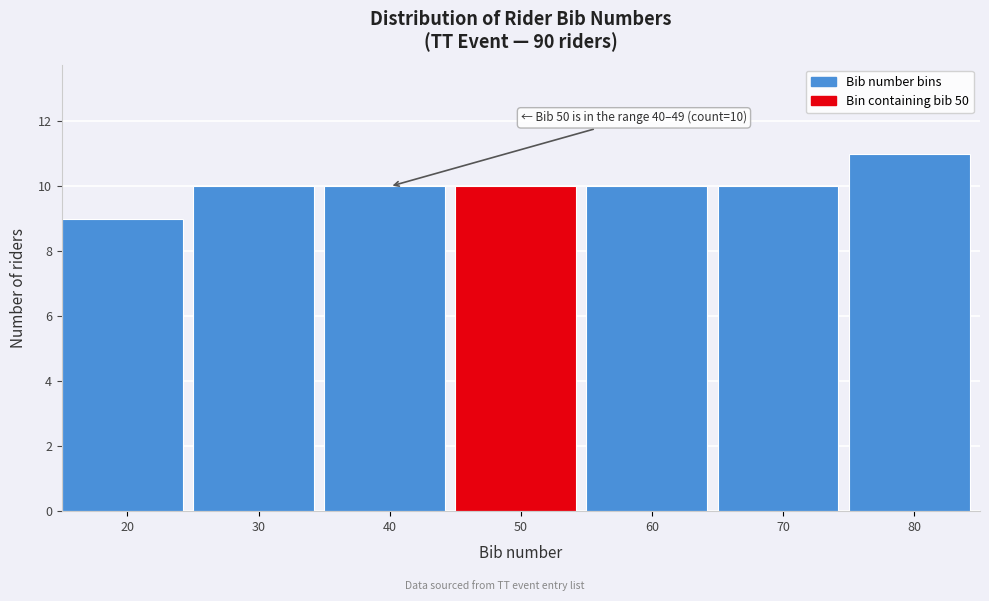

Reading left to right, list all the values displayed in this chart.

20=9	30=10	40=10	50=10	60=10	70=10	80=11